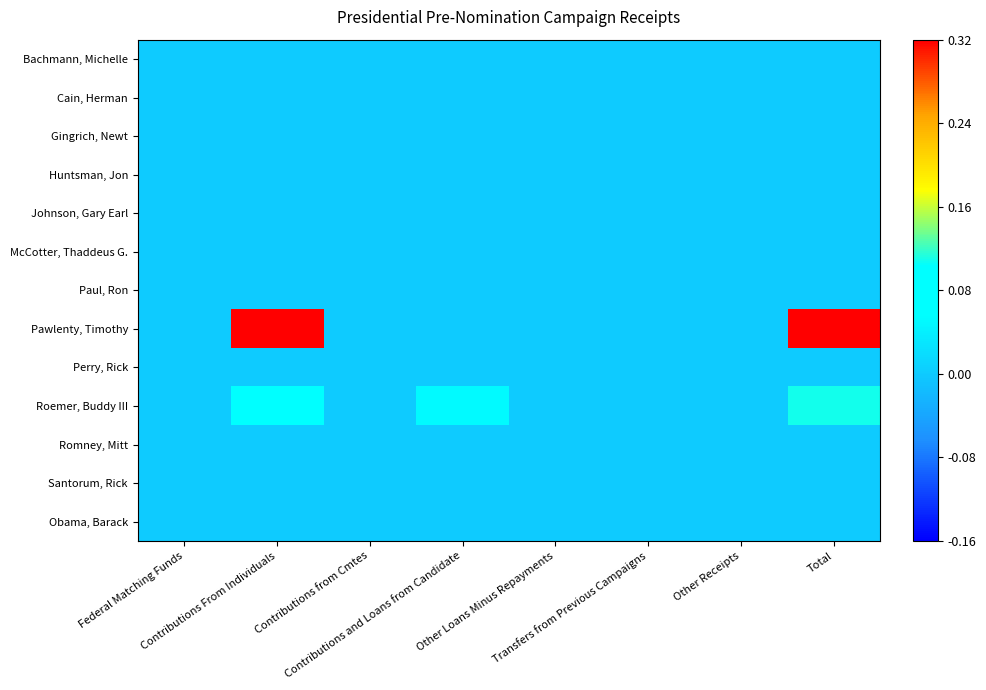

List the series in order of their peak value, lowest first.

Bachmann, Michelle, Cain, Herman, Gingrich, Newt, Huntsman, Jon, Johnson, Gary Earl, McCotter, Thaddeus G., Paul, Ron, Perry, Rick, Romney, Mitt, Santorum, Rick, Obama, Barack, Roemer, Buddy III, Pawlenty, Timothy